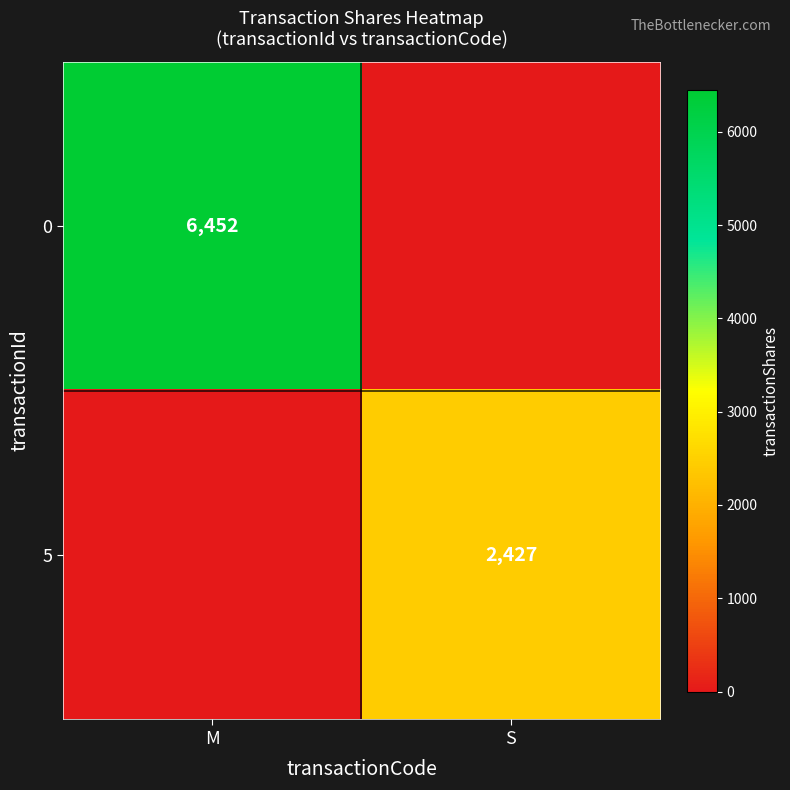

The value of 0 at M is 3569. True or false?

False